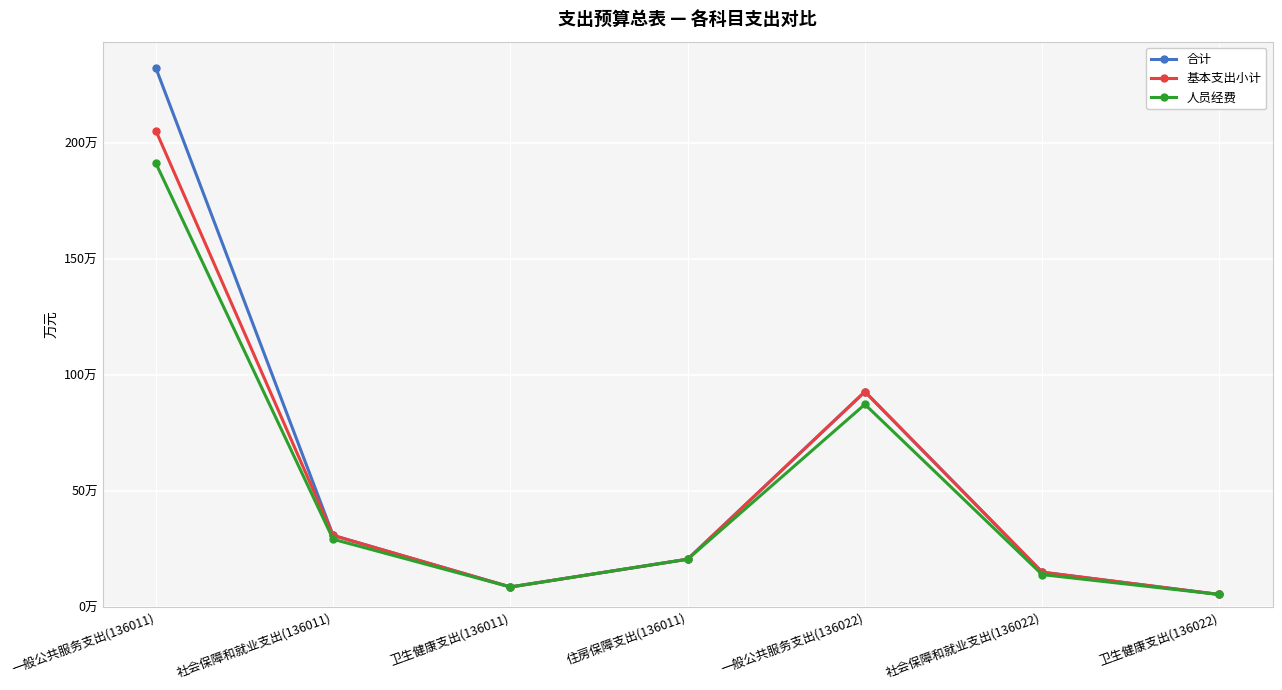

True or false: 人员经费 and 基本支出小计 cross at least once.

False